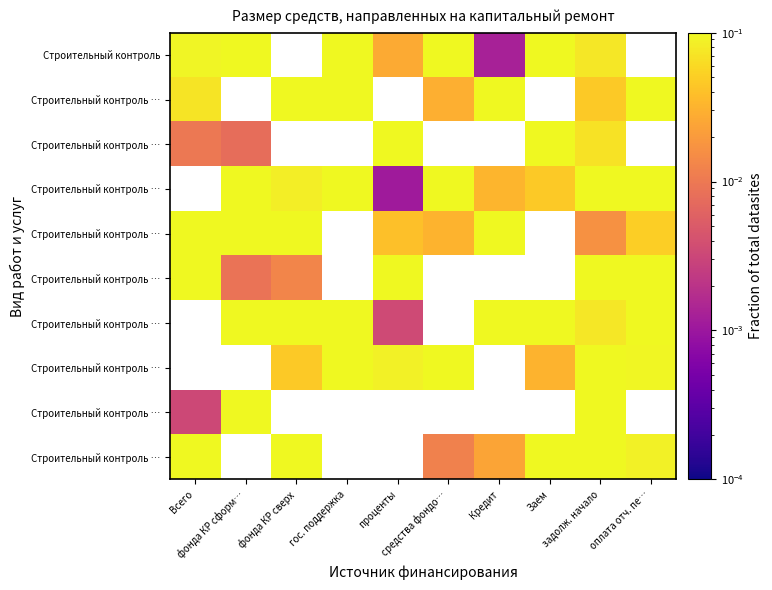

At which category is the sum across all series the highest?

задолж. начало